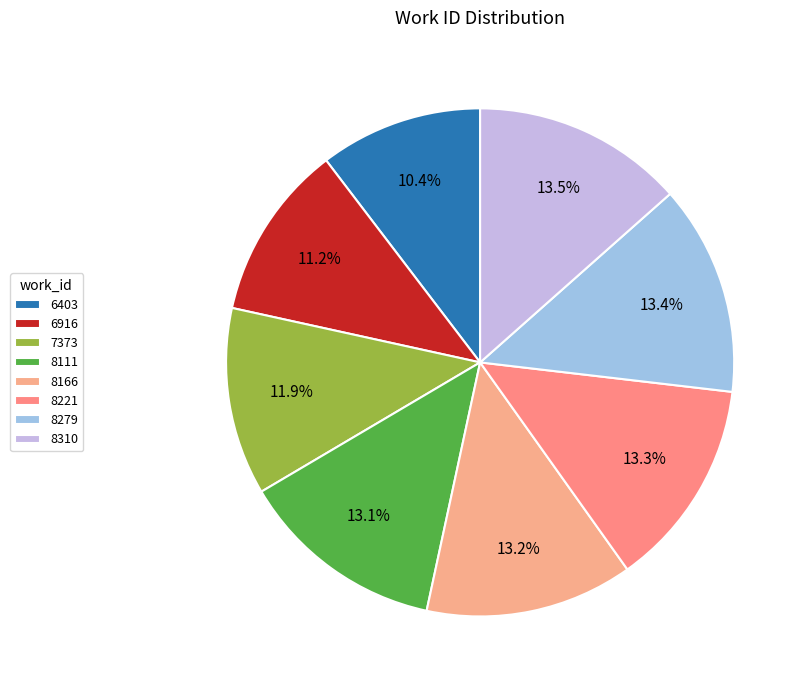

Count the number of slices in the pie.

8